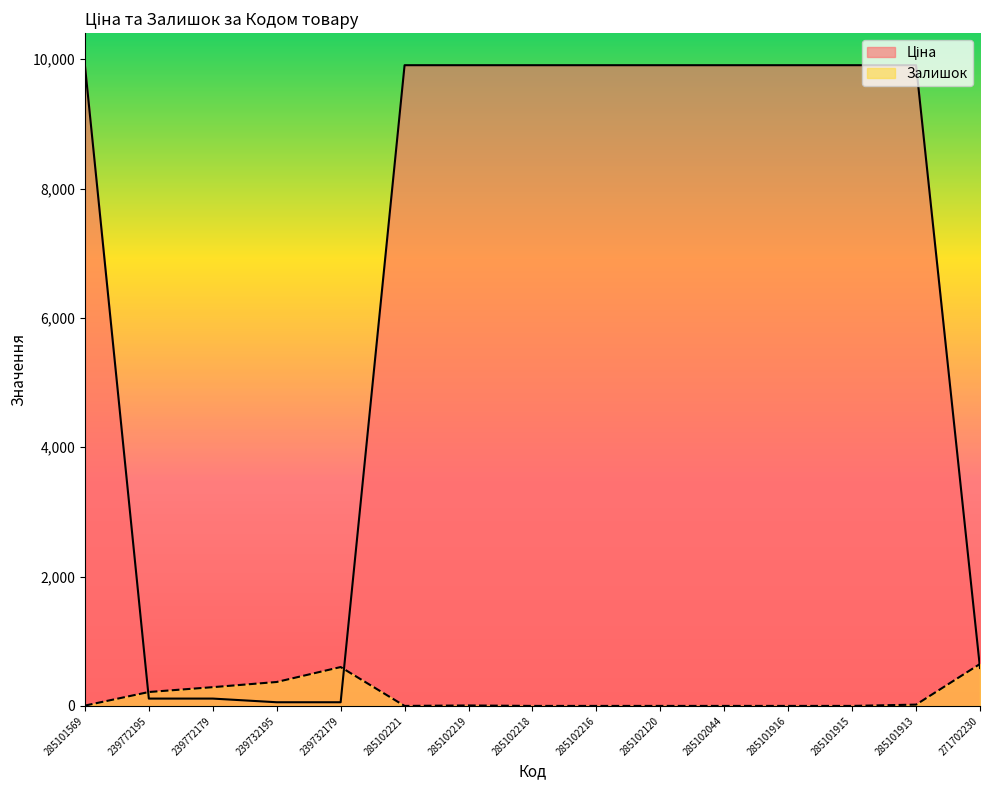

At which label does Ціна reach its peak?

285101569